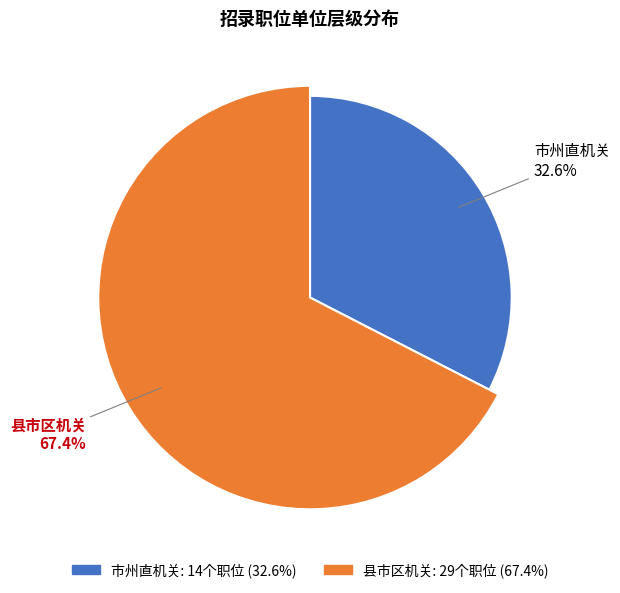

Which category has the biggest portion of the pie?

县市区机关